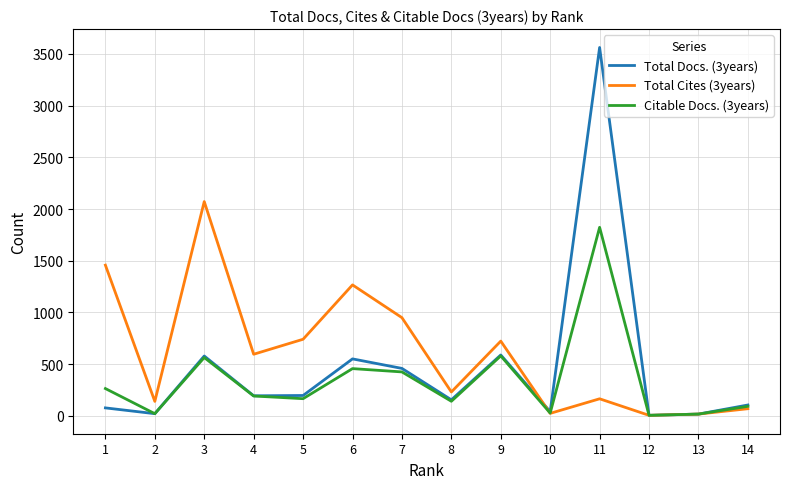

Which series has the widest spread of values?

Total Docs. (3years)